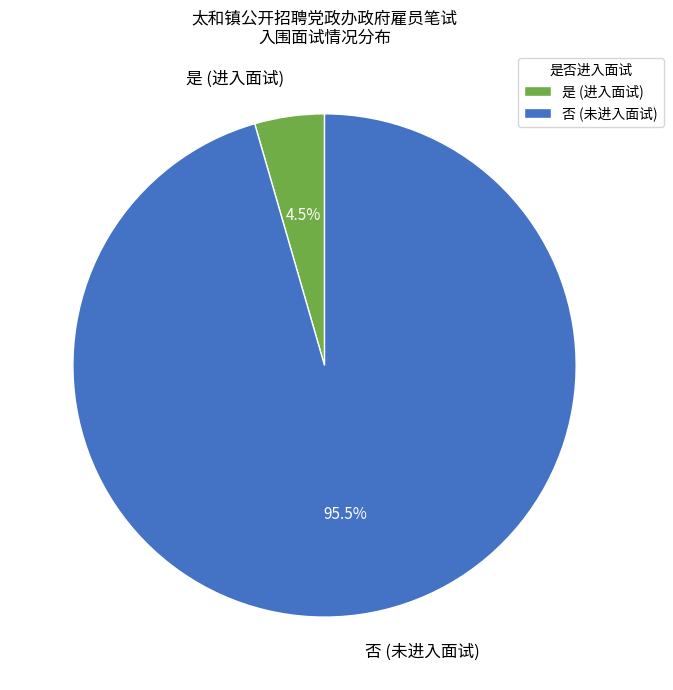

True or false: 是 accounts for 16% of the total.

False